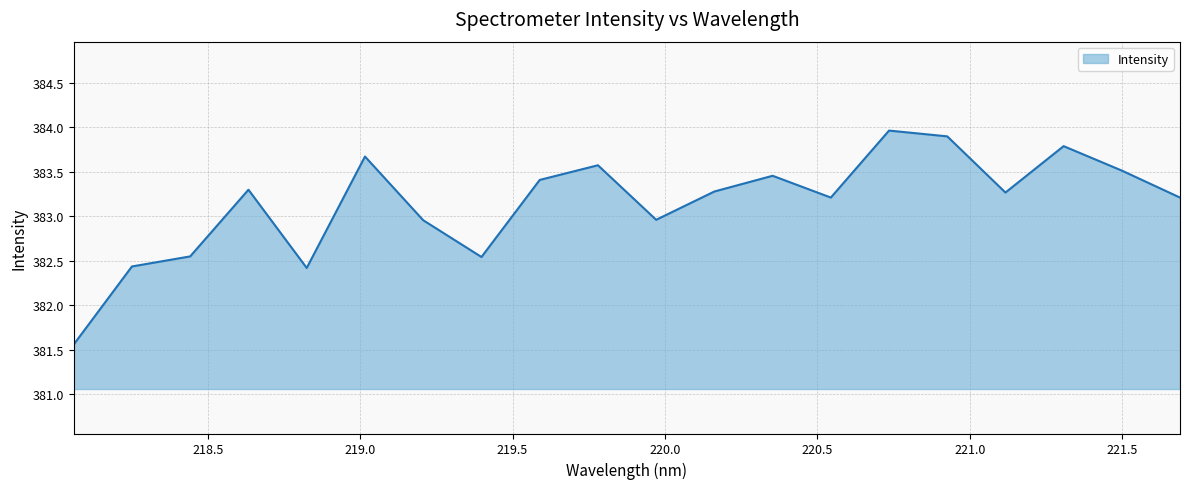

What is the maximum value shown in the chart?

384.0